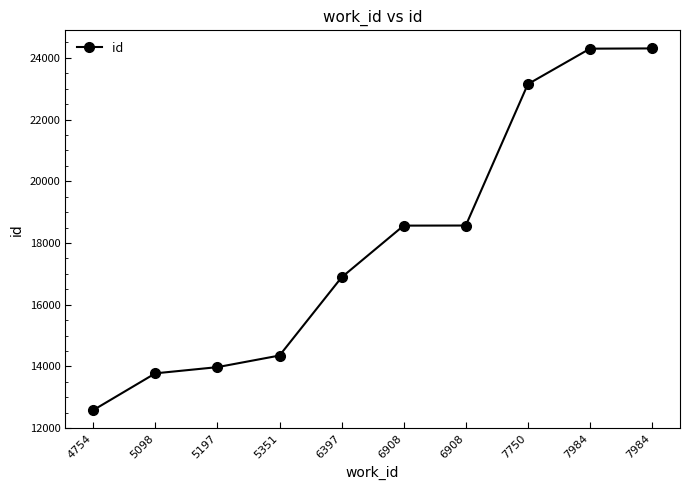

Reading left to right, transcribe all the data shown in this chart.

12584	13776	13977	14353	16886	18562	18565	23146	24295	24303